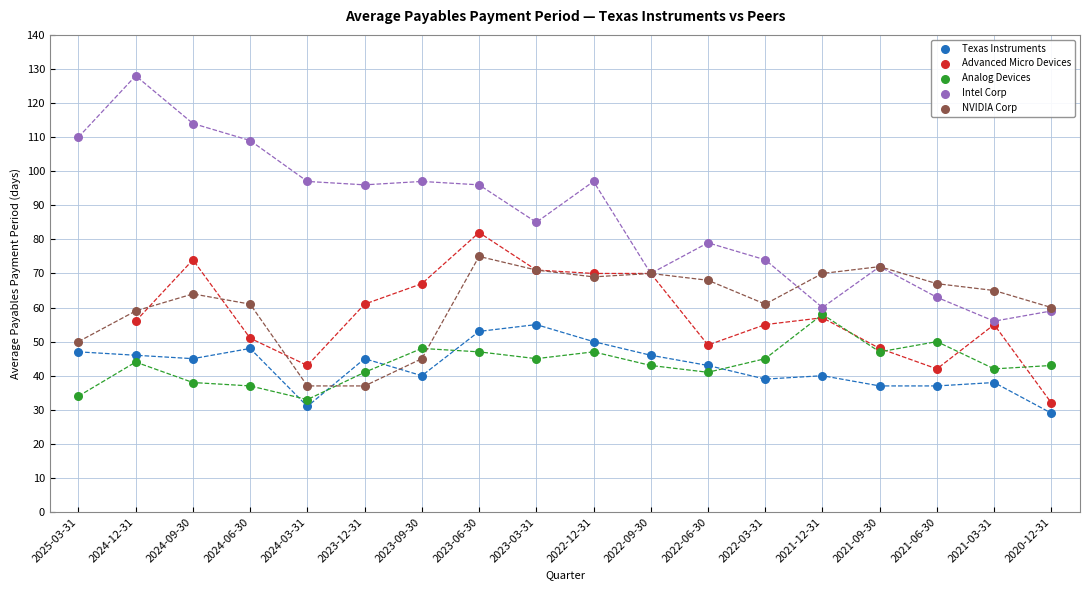

Which series has the widest spread of Y values?

Intel Corp